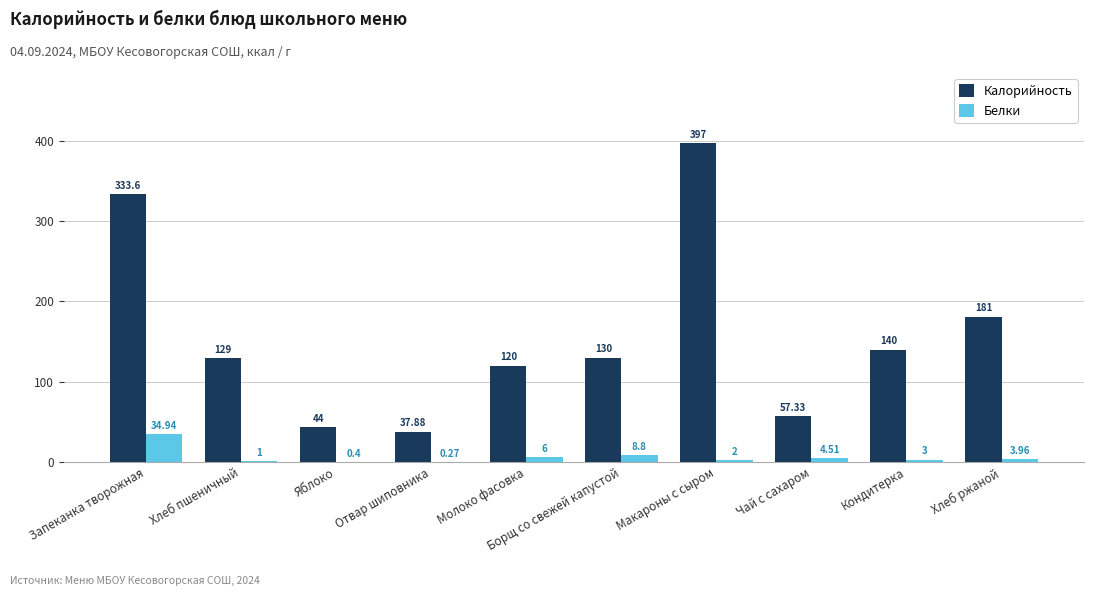

What are all the series names shown in the legend?

Калорийность, Белки